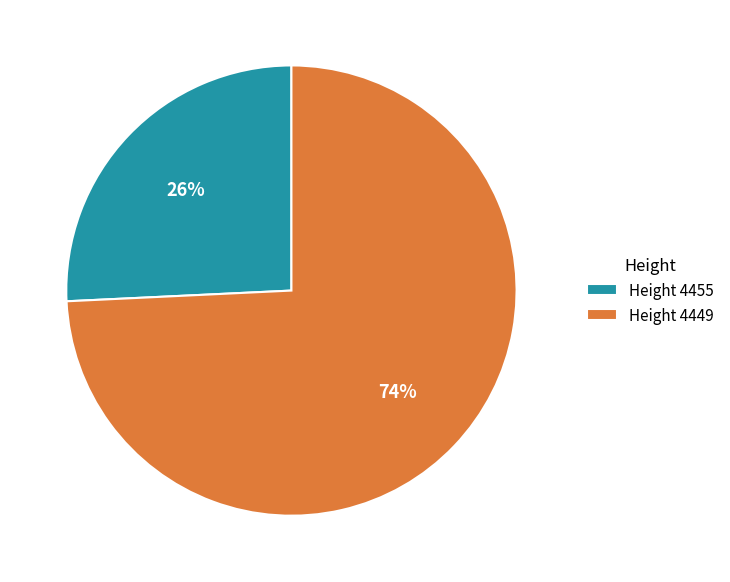

To the nearest percent, what portion does Height 4455 represent?

26%